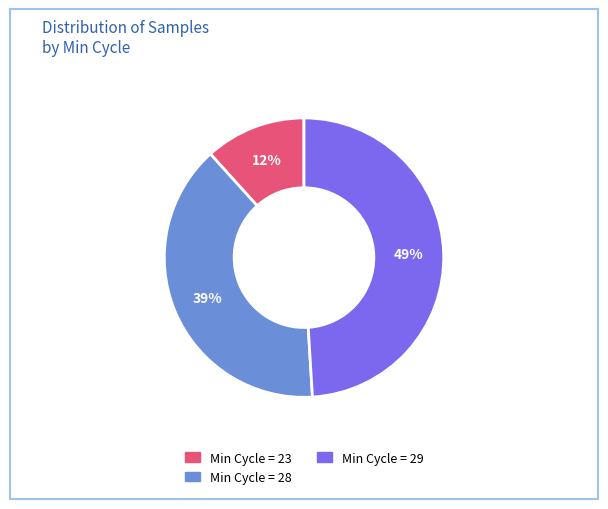

To the nearest percent, what is the difference between the largest and smallest slice percentages?

37%